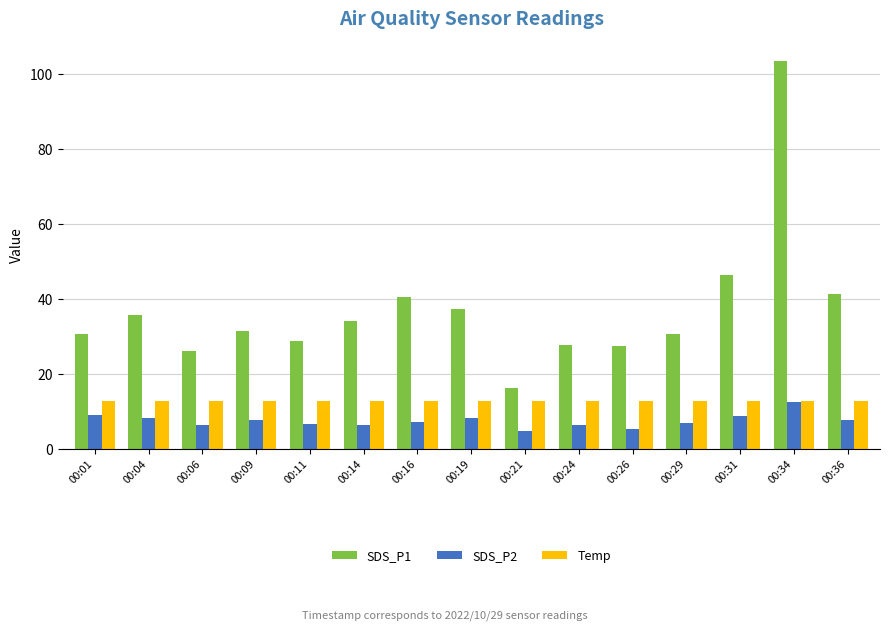

List the series in order of their overall mean, lowest first.

SDS_P2, Temp, SDS_P1